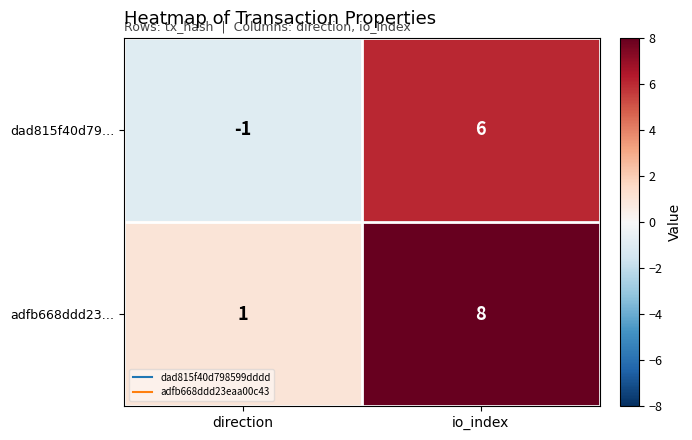

Reading left to right, what are all the values shown in this chart?

dad815f40d79…: -1	6
adfb668ddd23…: 1	8